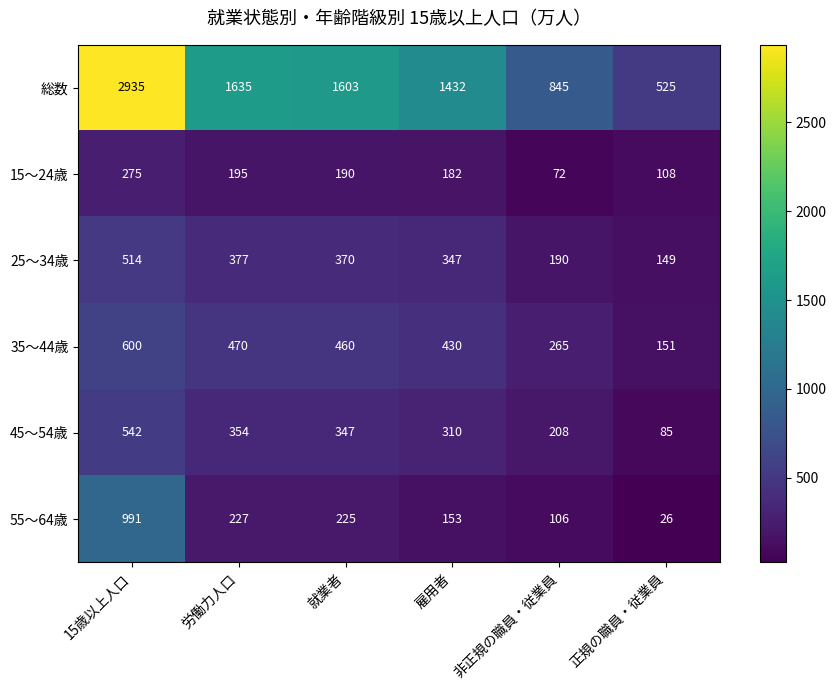

Which series changed the most between 雇用者 and 非正規の職員・従業員?

総数